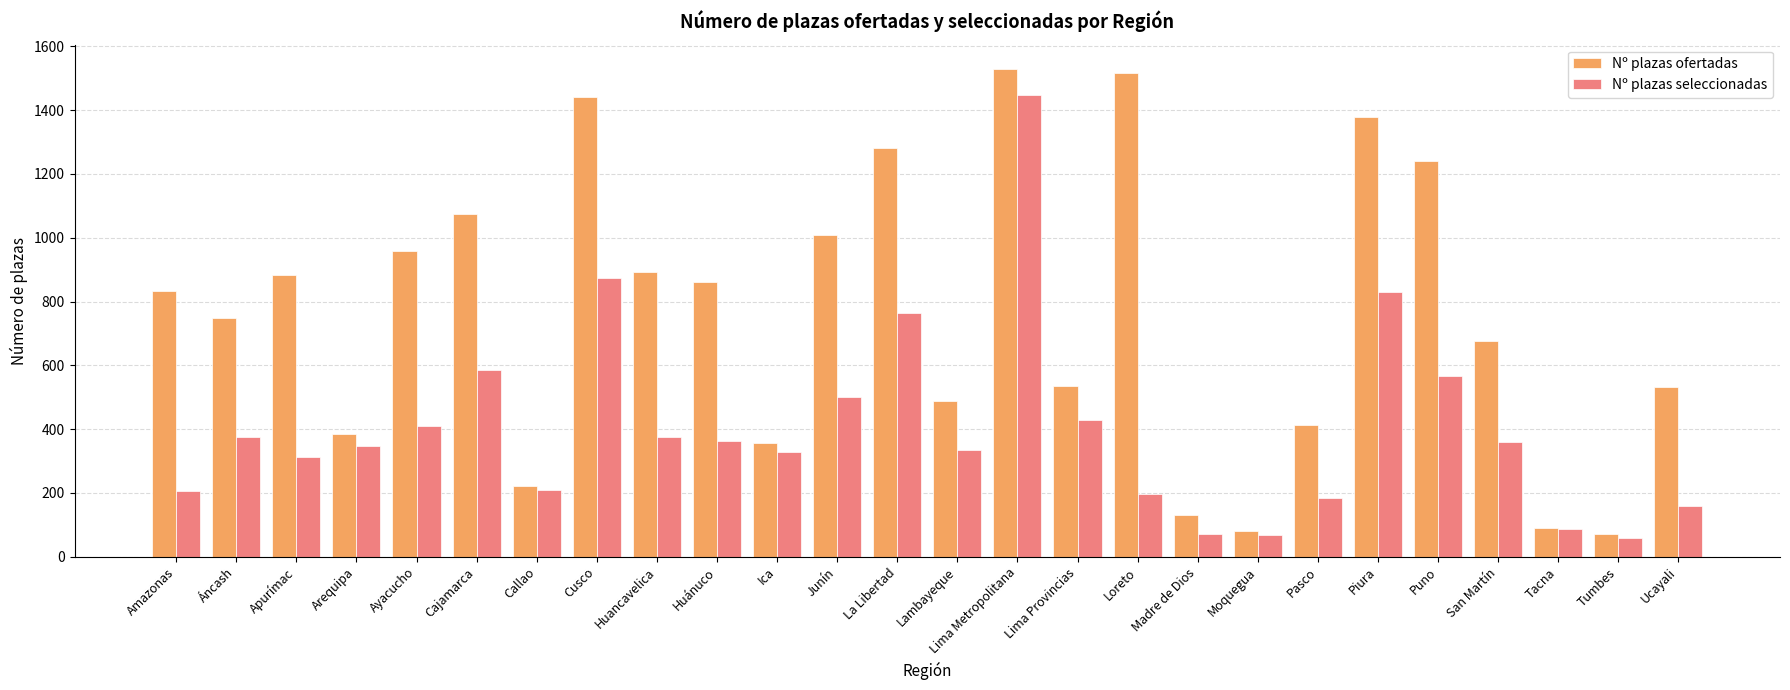

At which label does Nº plazas seleccionadas first exceed 358?

Áncash